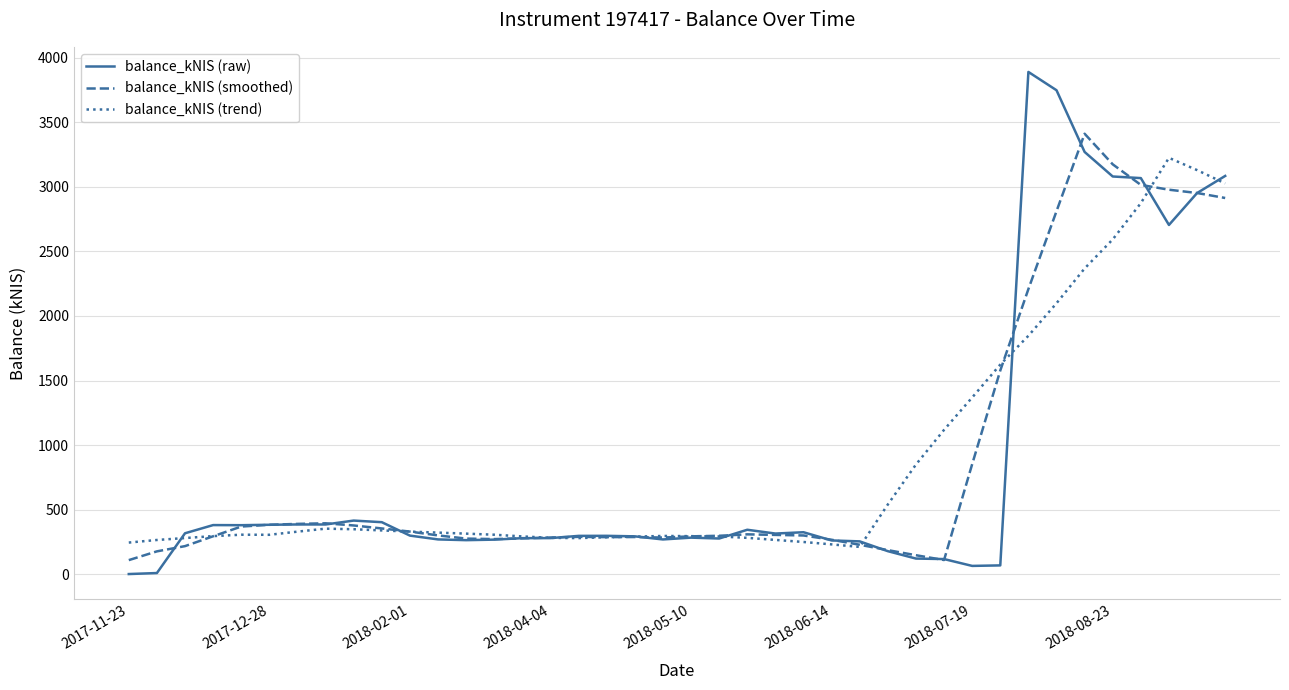

How many values in the balance_kNIS (trend) series are below 314?

20